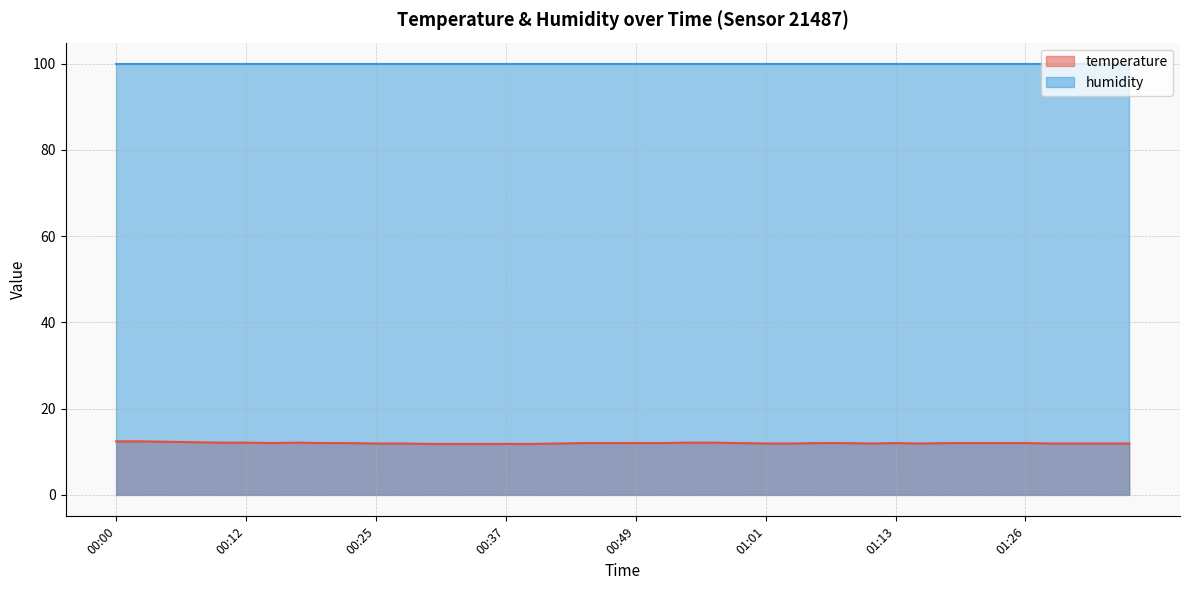

What is the label of the 3rd point from the right?

01:31